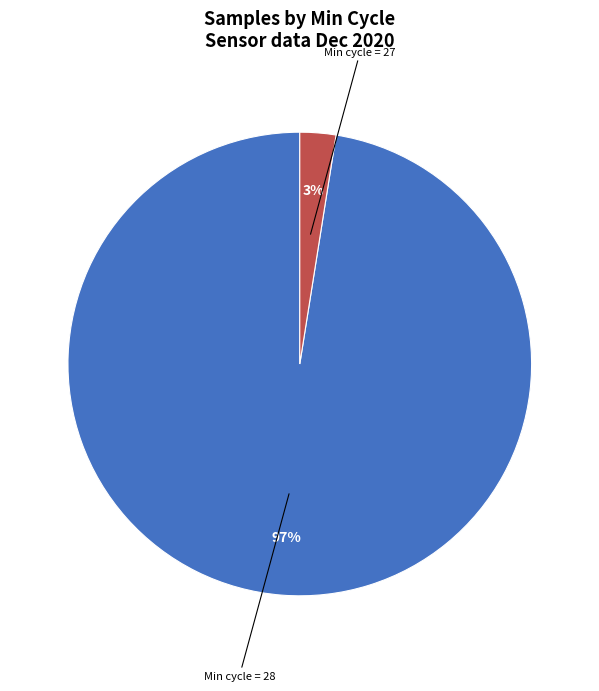

Does any single category account for the majority?

Yes